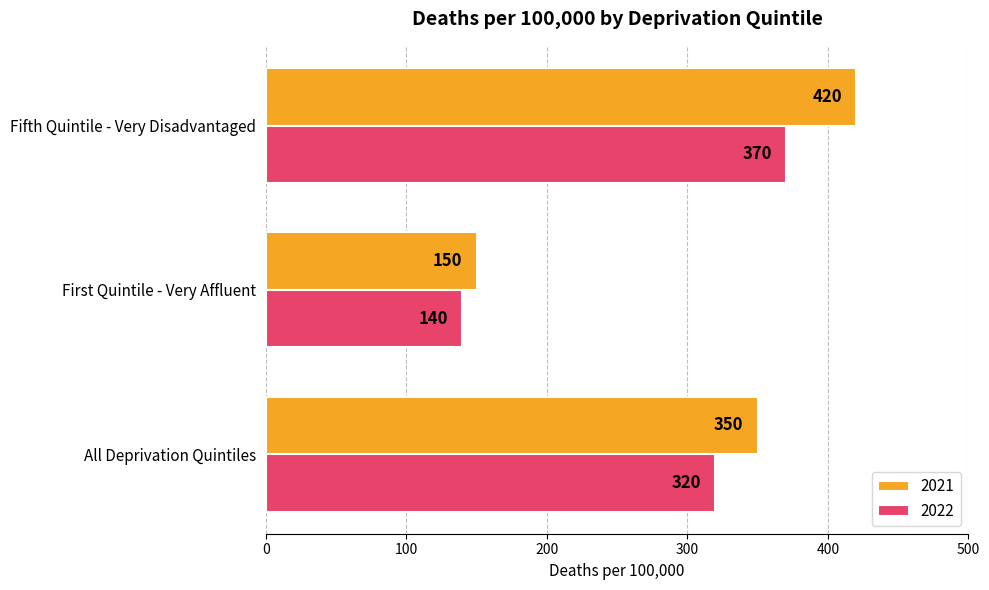

Rank the series by their maximum value, from highest to lowest.

2021, 2022